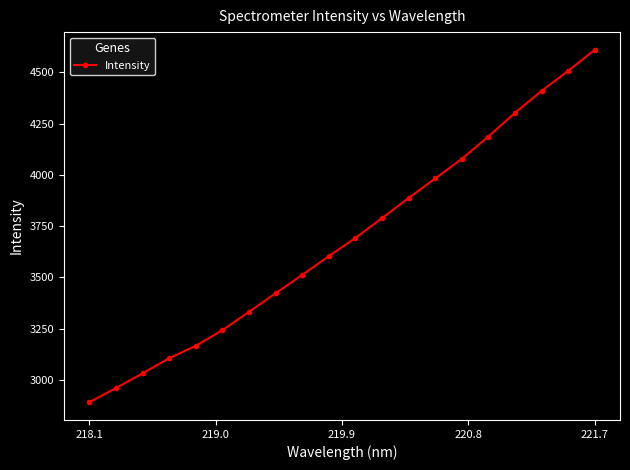

True or false: there are more than 0 points higher than both neighbors.

False